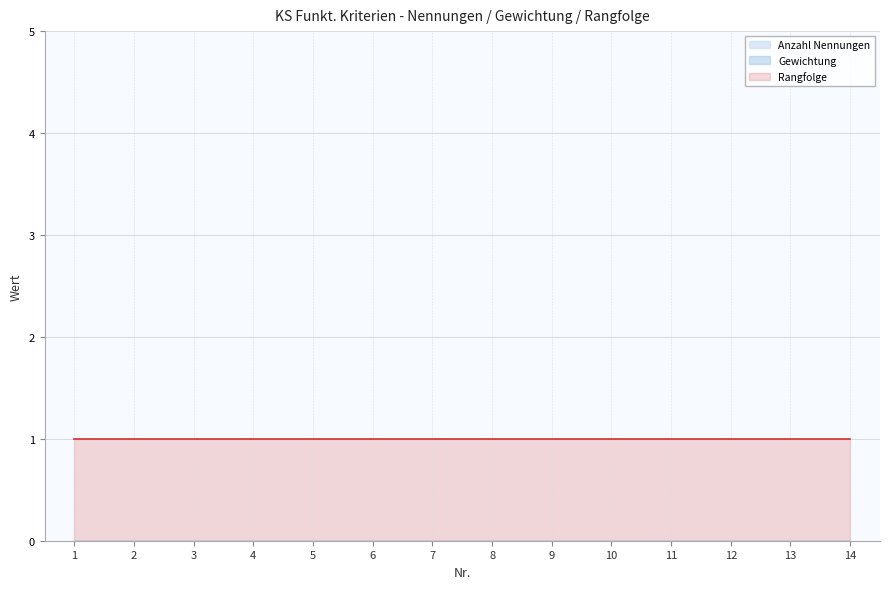

Which series changed the most between 4 and 7?

Anzahl Nennungen